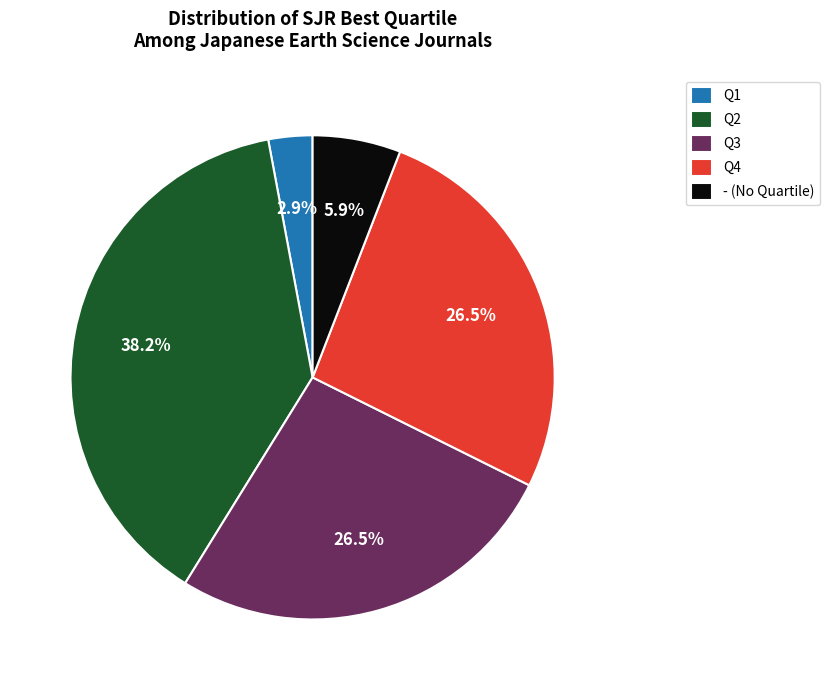

Count the number of slices in the pie.

5